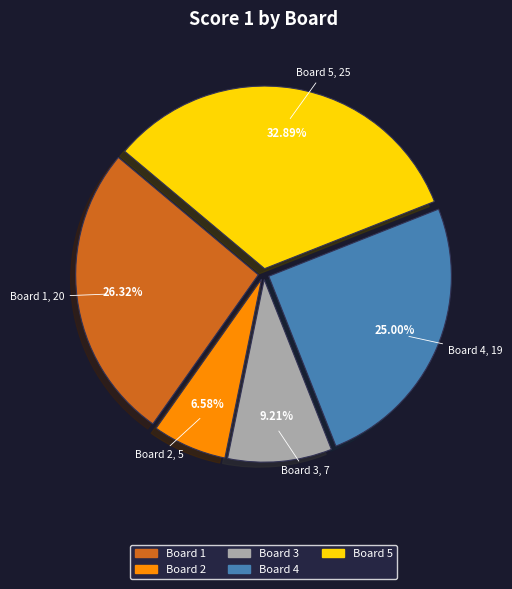

Is it true that Board 2 is 20% of the pie?

False